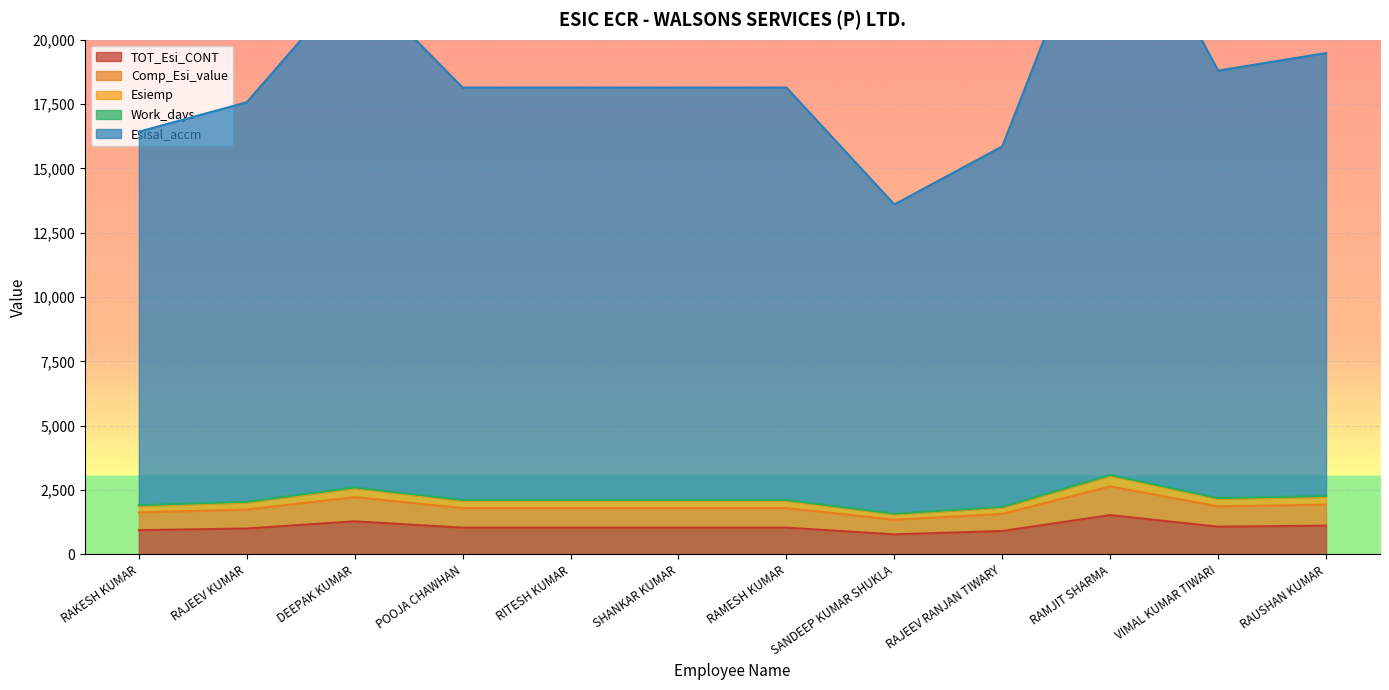

At which category is the sum across all series the highest?

RAMJIT SHARMA